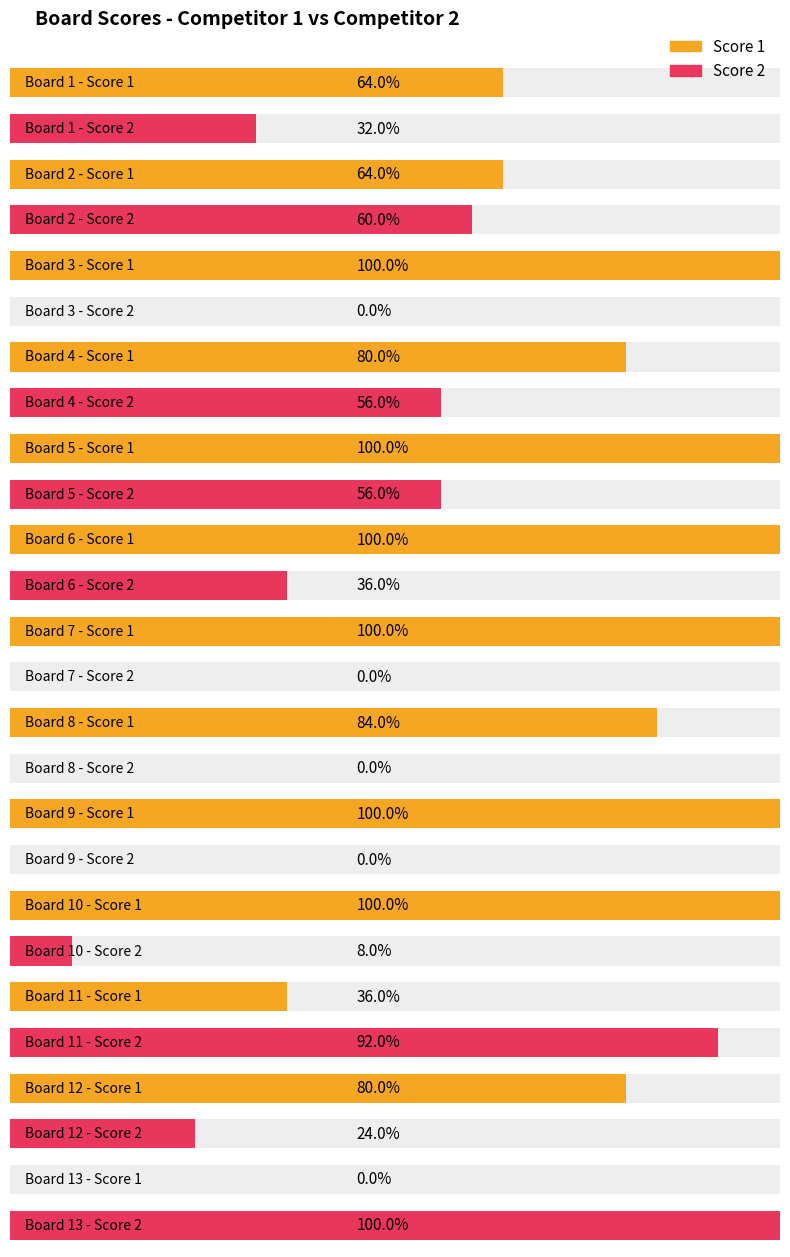

Is the value of Score 2 at 2 greater than the value of Score 1 at 5?

No